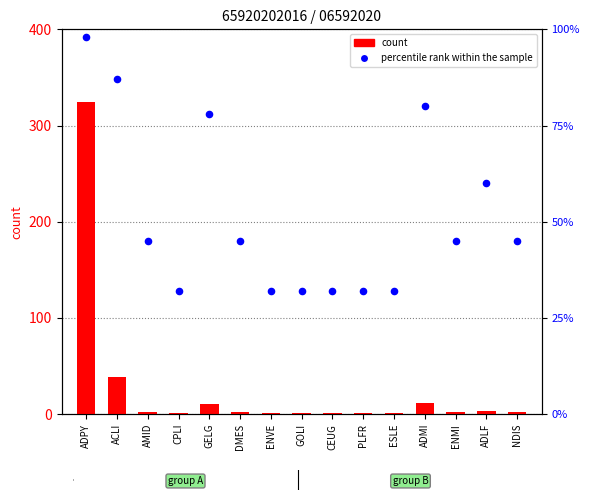

Which series has the largest total across all categories?

count